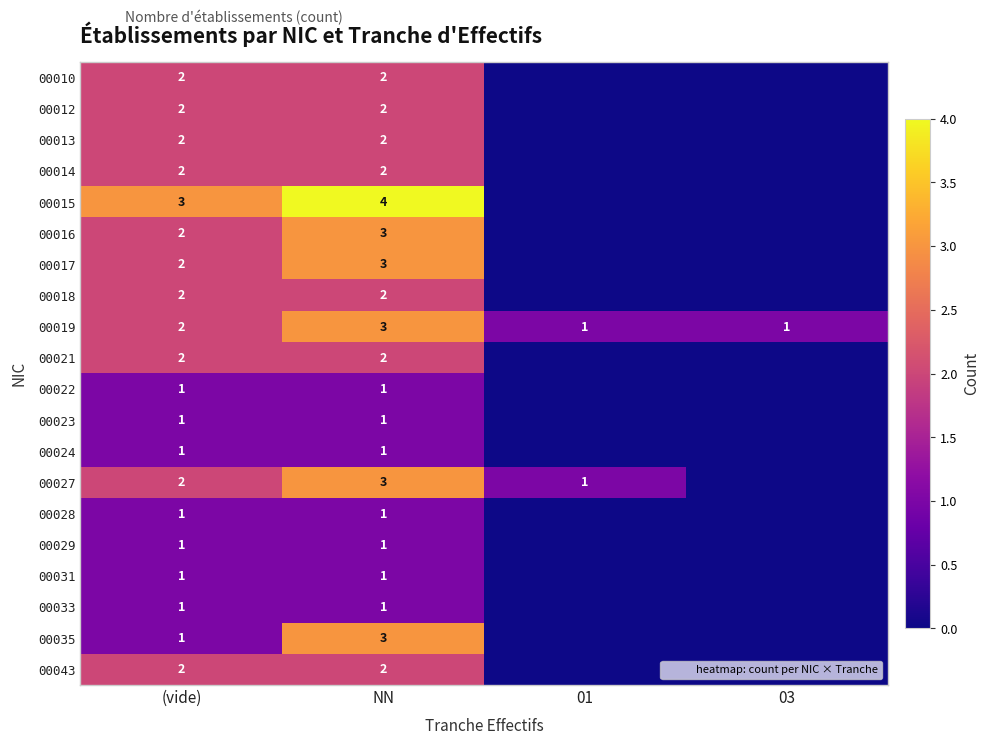

What is the sum of all 00018 values?

4